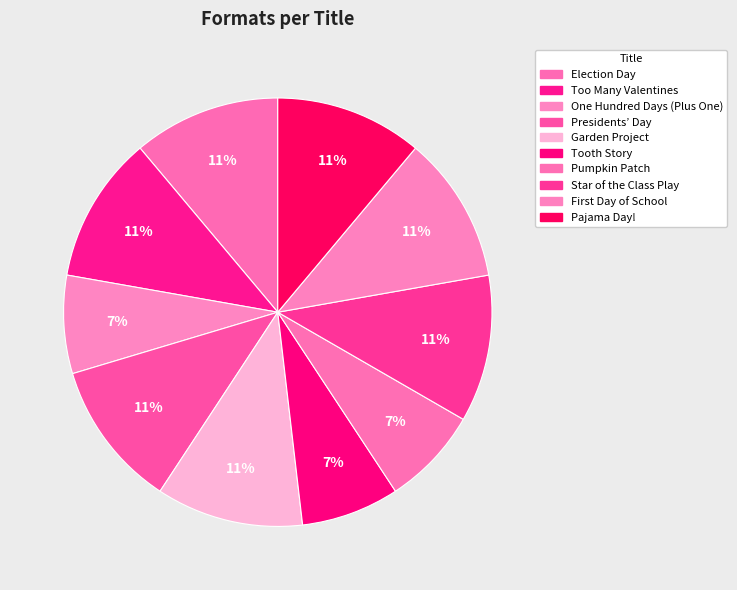

To the nearest percent, what percentage of the pie is Too Many Valentines?

11%